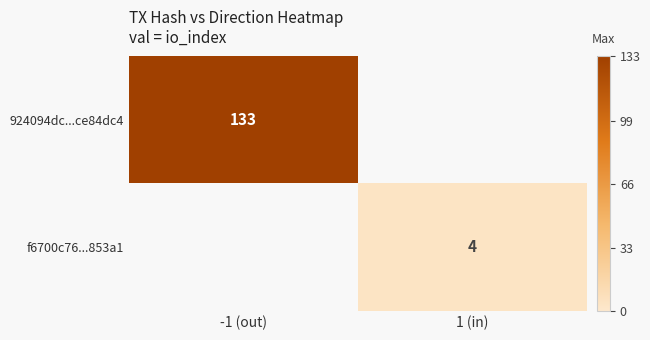

True or false: 924094dc...ce84dc4 has a value of 133 at -1 (out).

True